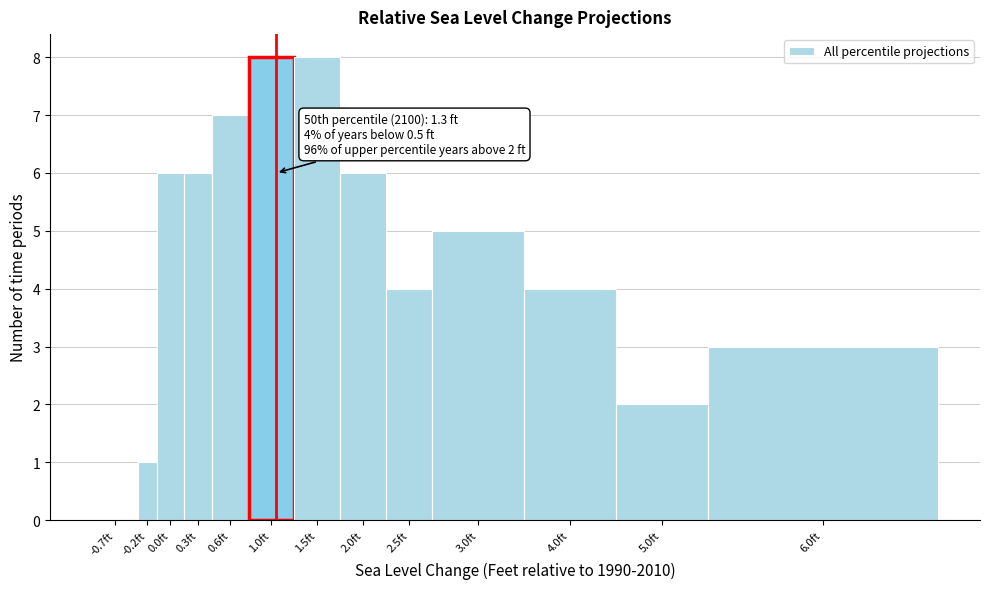

Reading right to left, what are all the values shown in this chart?

6.0ft=3	5.0ft=2	4.0ft=4	3.0ft=5	2.5ft=4	2.0ft=6	1.5ft=8	1.0ft=8	0.6ft=7	0.3ft=6	0.0ft=6	-0.2ft=1	-0.7ft=0